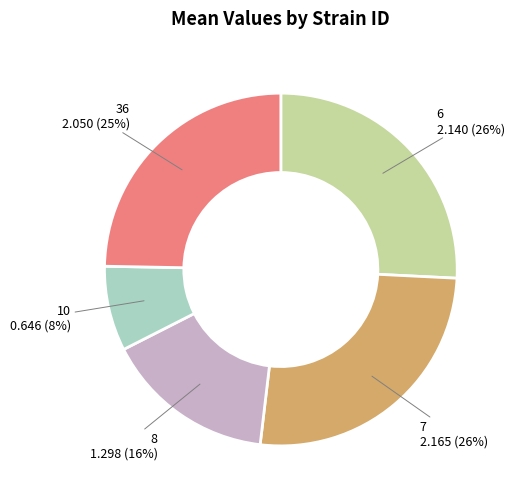

To the nearest percent, what is the average slice percentage?

20%